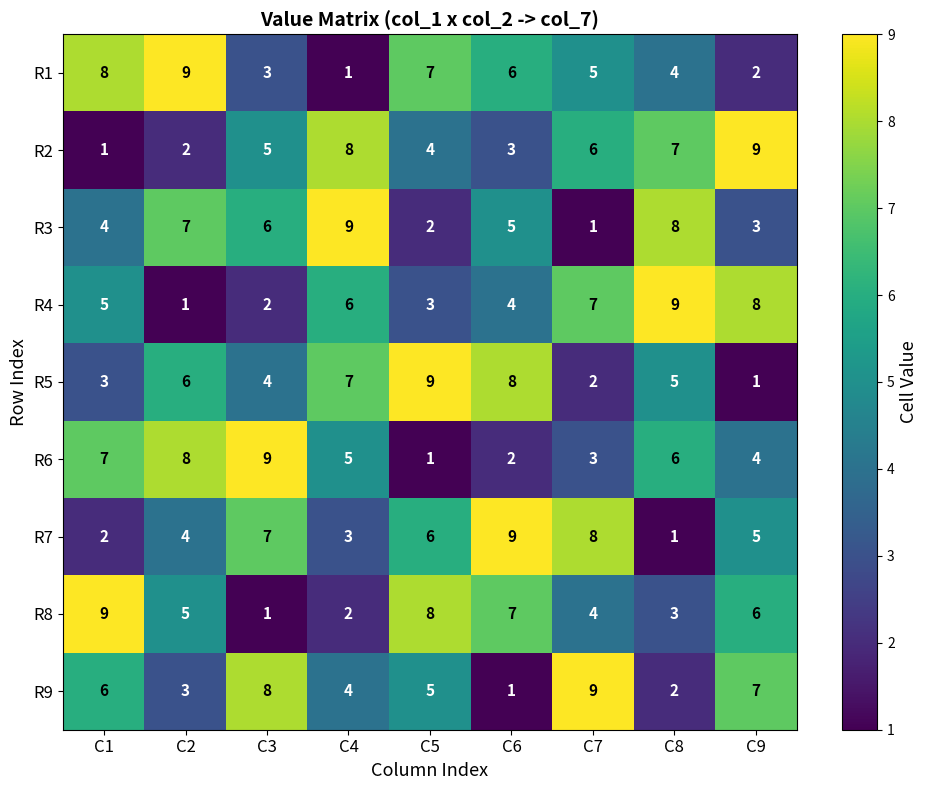

Count the R2 values in the range 3 to 7.

5